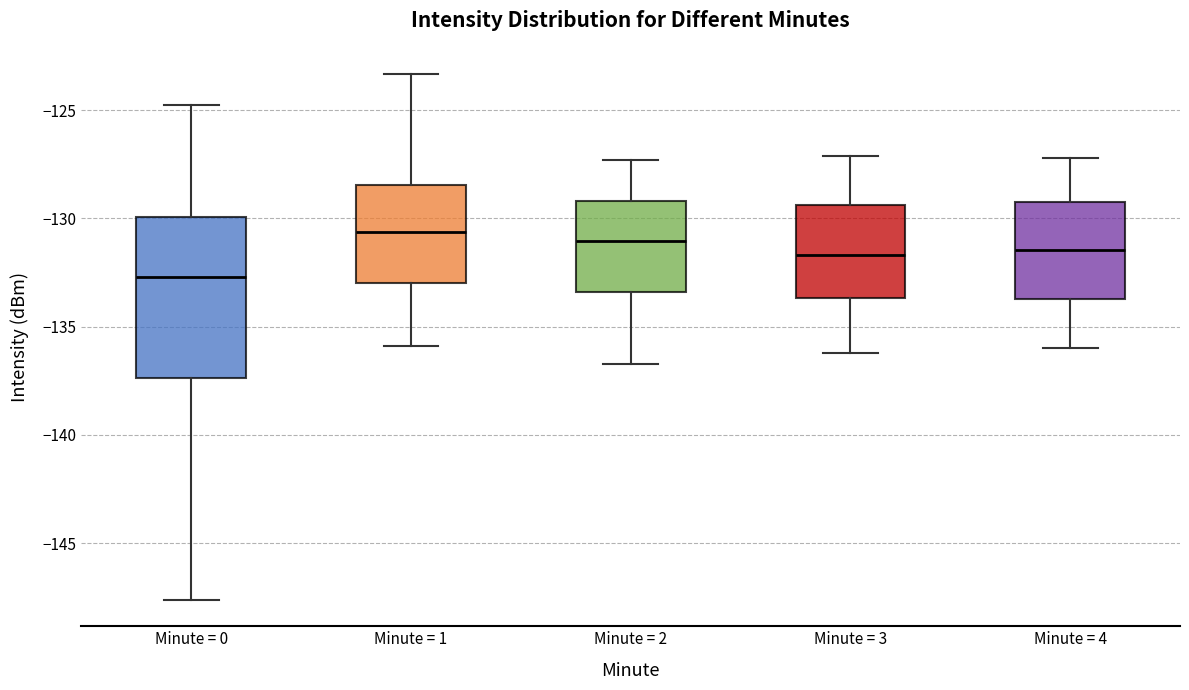

Reading left to right, transcribe this box plot: for each box, give where its median line is, the range the box spans, and where its two whiskers end, as read against the y-axis. The values are not printed on the chart, so give them approximately, as read against the axis.

Minute = 0: median -132.5, box -137.5 to -130.0, whiskers -147.5 to -125.0
Minute = 1: median -130.5, box -133.0 to -128.5, whiskers -136.0 to -123.5
Minute = 2: median -131.0, box -133.5 to -129.0, whiskers -136.5 to -127.5
Minute = 3: median -131.5, box -133.5 to -129.5, whiskers -136.0 to -127.0
Minute = 4: median -131.5, box -133.5 to -129.0, whiskers -136.0 to -127.0